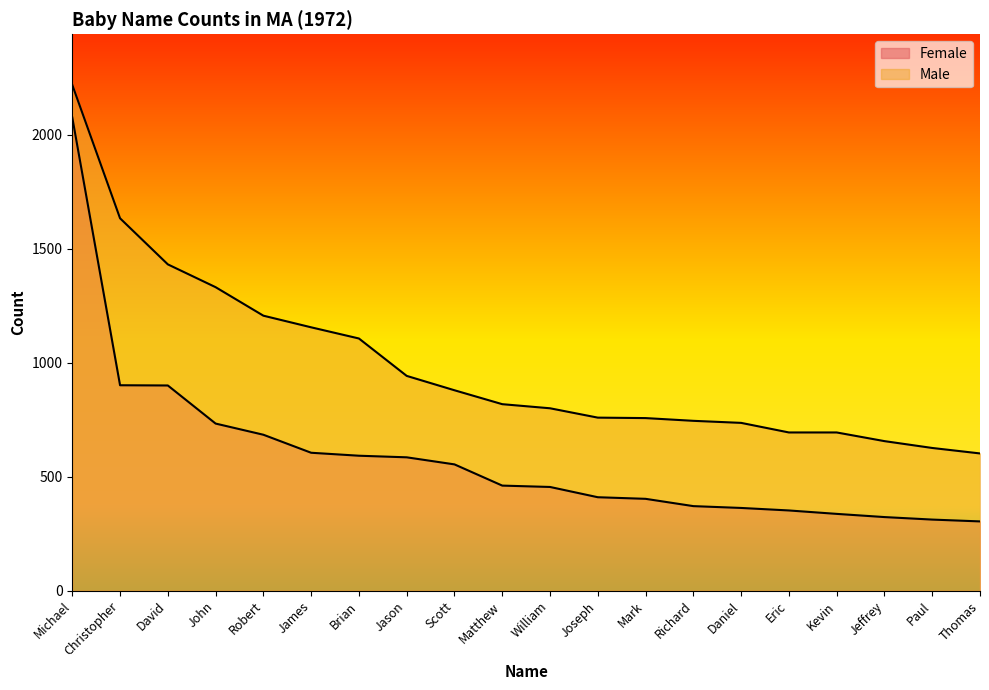

True or false: Male has a value of 508 at John.

False